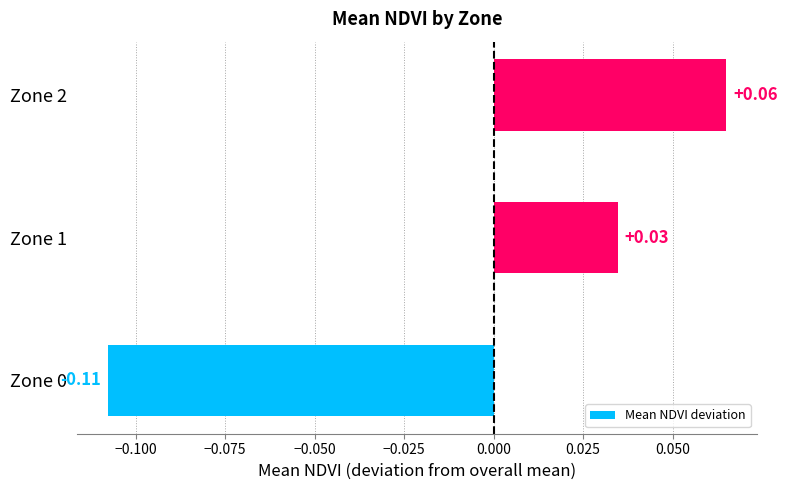

What is the change in value from Zone 0 to Zone 2?

+0.2